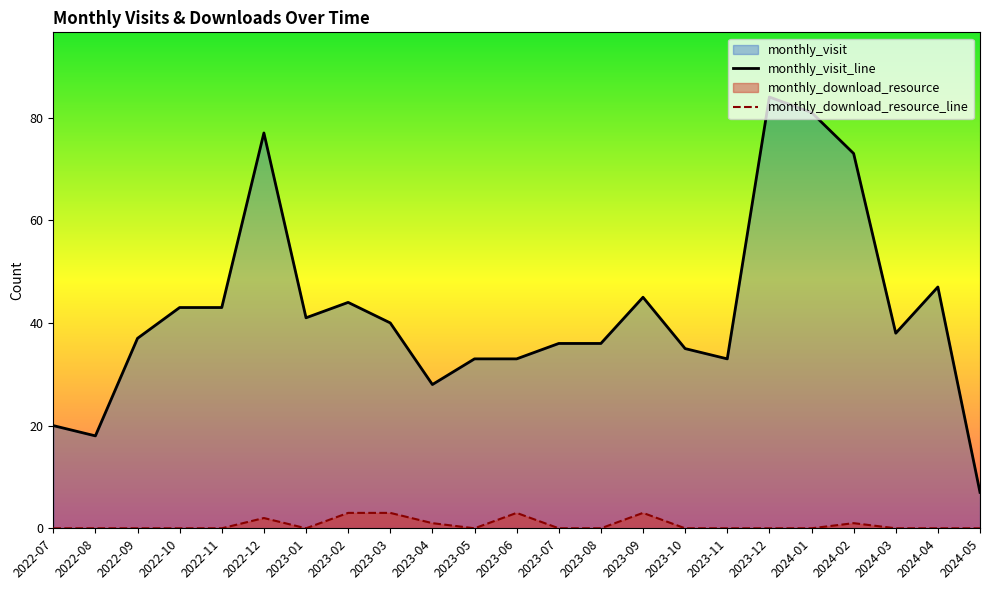

Is the value of monthly_visit_line at 2023-11 greater than the value of monthly_download_resource_line at 2023-11?

Yes